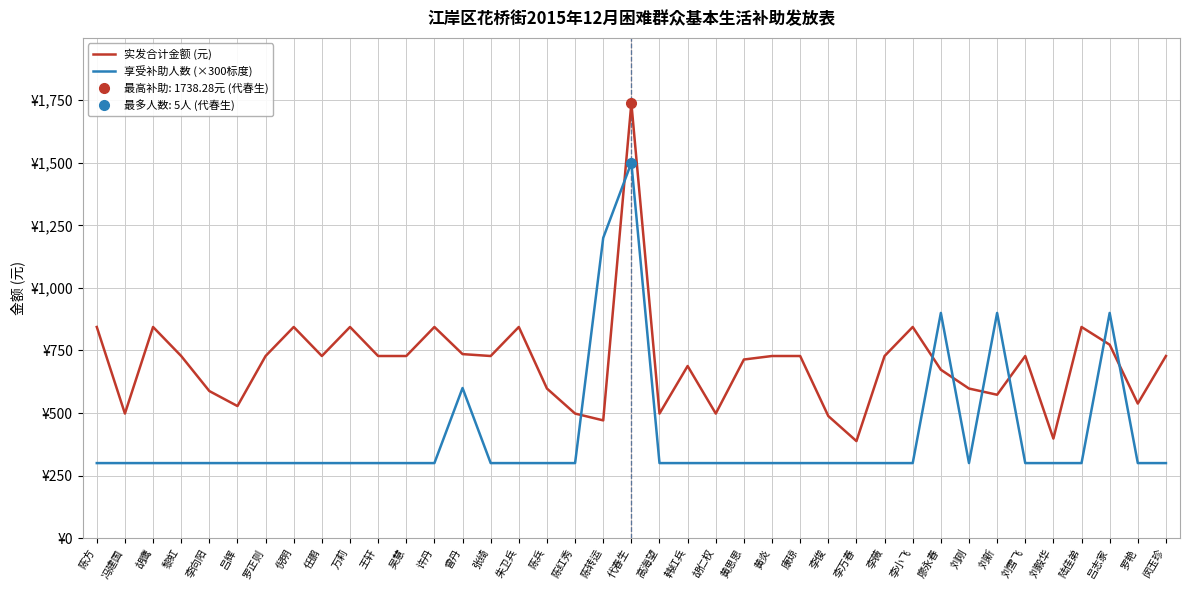

Where is the first local minimum for 享受补助人数 (×300标度)?

刘刚